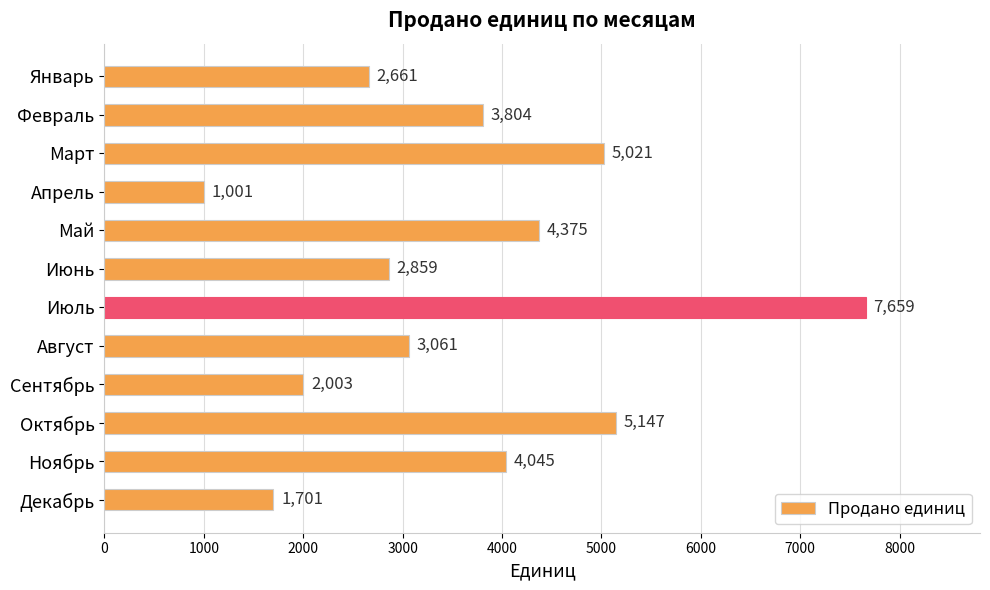

Is it true that the value at Январь is 1686?

False